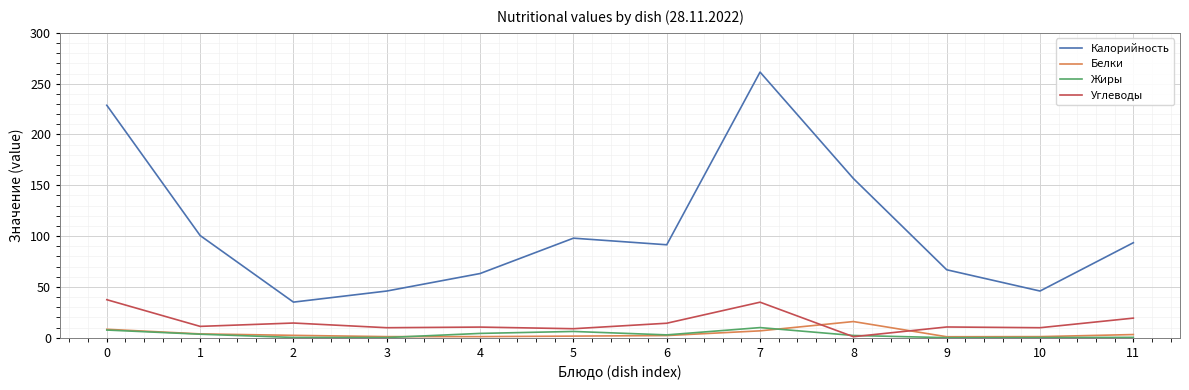

Which series has the widest spread of values?

Калорийность